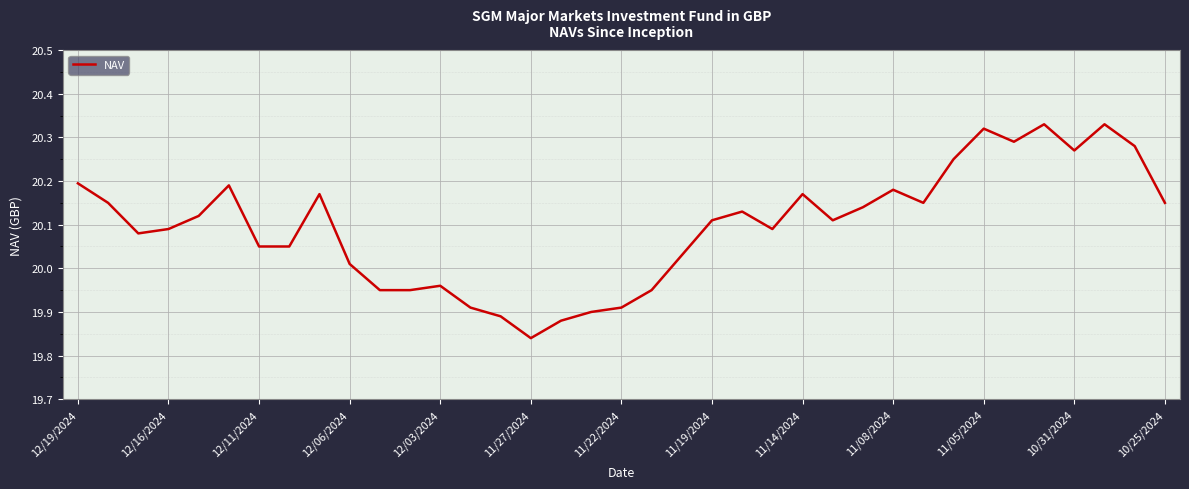

What is the difference between the maximum and minimum values?

0.5